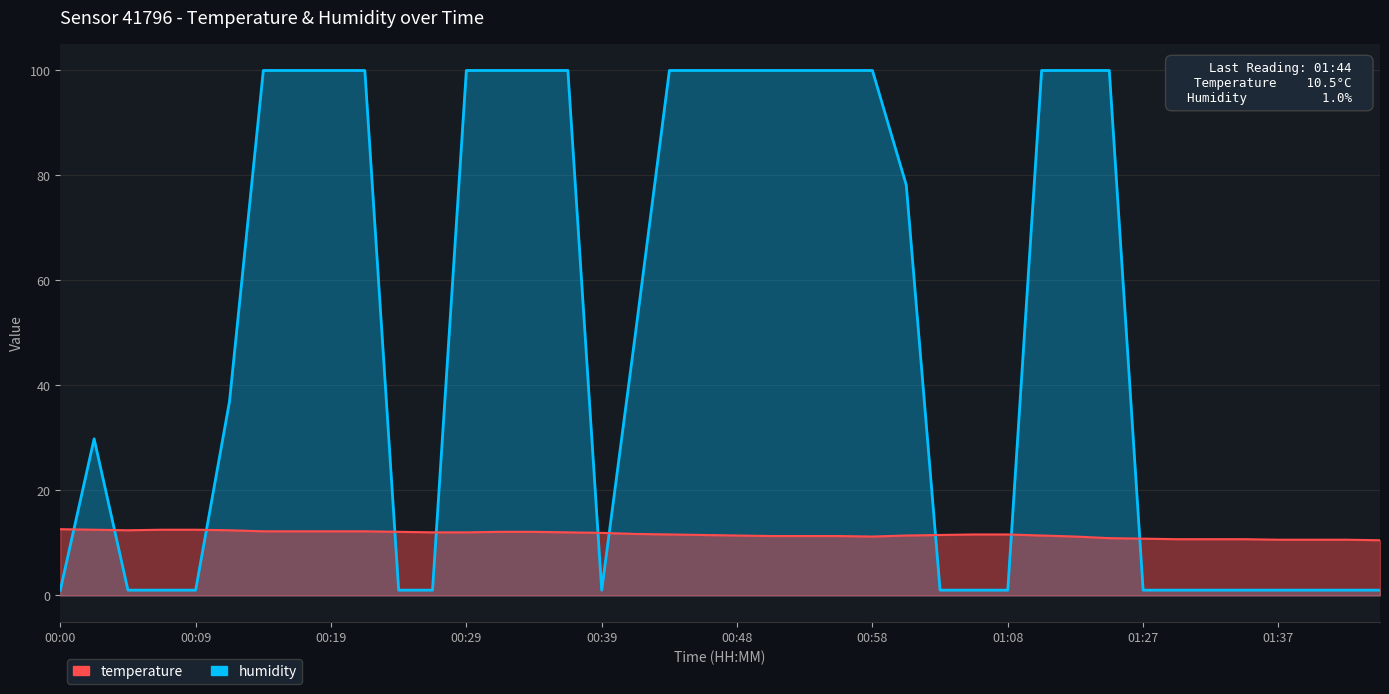

Reading left to right, what are all the values shown in this chart?

temperature: 00:00=12.6	00:02=12.5	00:05=12.4	00:07=12.5	00:09=12.5	00:12=12.4	00:14=12.2	00:17=12.2	00:19=12.2	00:22=12.2	00:24=12.1	00:26=12.0	00:29=12.0	00:31=12.1	00:34=12.1	00:36=12.0	00:39=11.9	00:41=11.7	00:44=11.6	00:46=11.5	00:48=11.4	00:51=11.3	00:53=11.3	00:56=11.3	00:58=11.2	01:01=11.4	01:03=11.5	01:06=11.6	01:08=11.6	01:11=11.4	01:13=11.2	01:24=10.9	01:27=10.8	01:29=10.7	01:32=10.7	01:34=10.7	01:37=10.6	01:39=10.6	01:41=10.6	01:44=10.5
humidity: 00:00=1.0	00:02=29.8	00:05=1.0	00:07=1.0	00:09=1.0	00:12=36.9	00:14=99.9	00:17=99.9	00:19=99.9	00:22=99.9	00:24=1.0	00:26=1.0	00:29=99.9	00:31=99.9	00:34=99.9	00:36=99.9	00:39=1.0	00:41=50.0	00:44=99.9	00:46=99.9	00:48=99.9	00:51=99.9	00:53=99.9	00:56=99.9	00:58=99.9	01:01=78.1	01:03=1.0	01:06=1.0	01:08=1.0	01:11=99.9	01:13=99.9	01:24=99.9	01:27=1.0	01:29=1.0	01:32=1.0	01:34=1.0	01:37=1.0	01:39=1.0	01:41=1.0	01:44=1.0